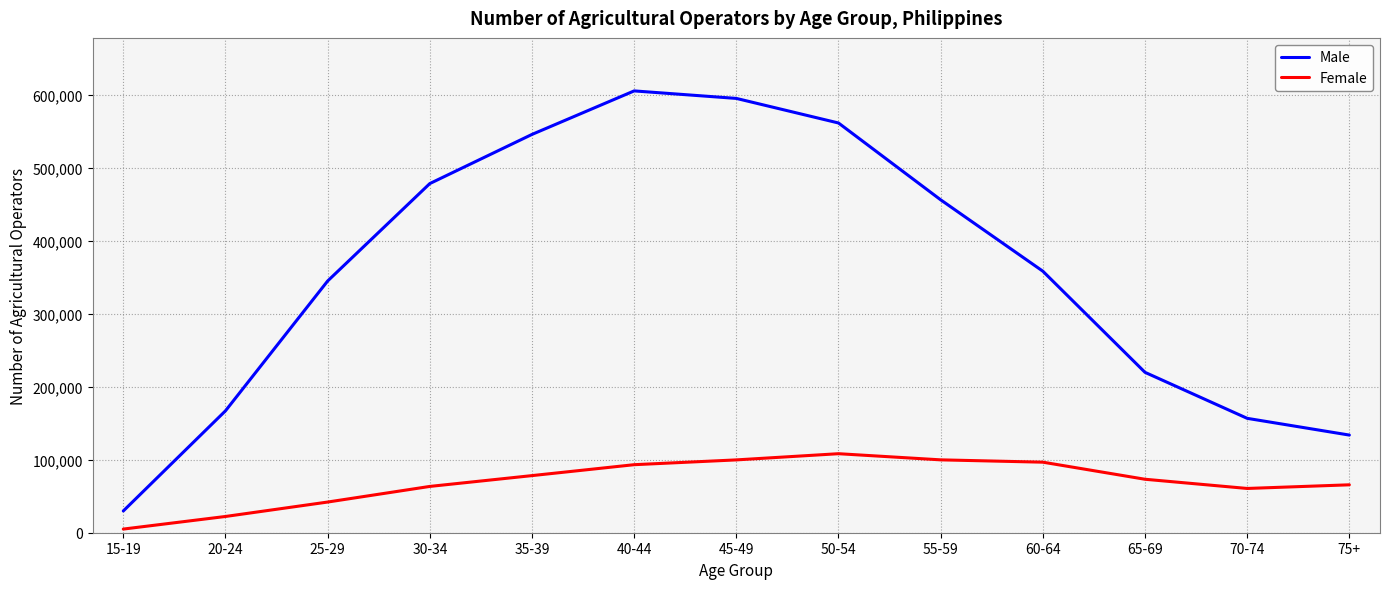

The value of Female at 70-74 is 60607. True or false?

True